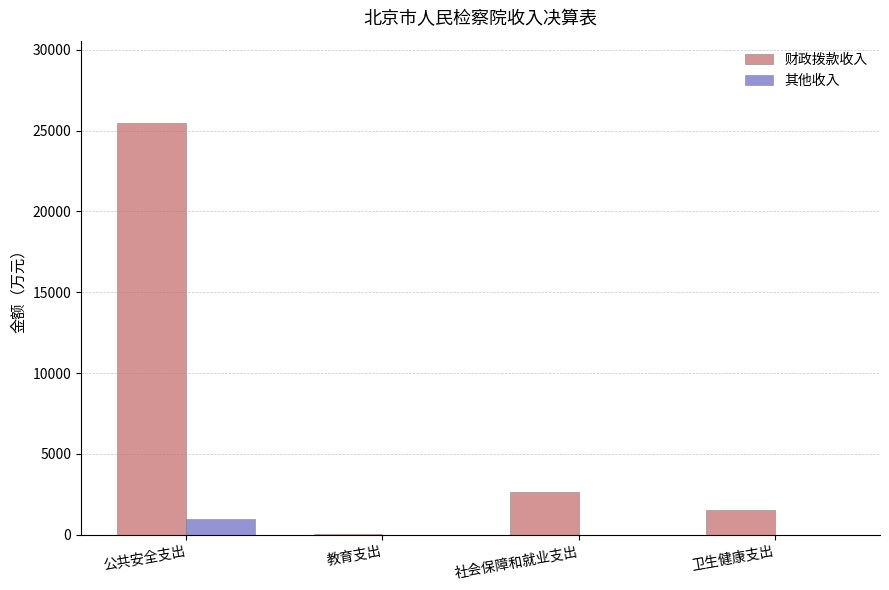

Is it true that 财政拨款收入 equals 1552.3 at 卫生健康支出?

True